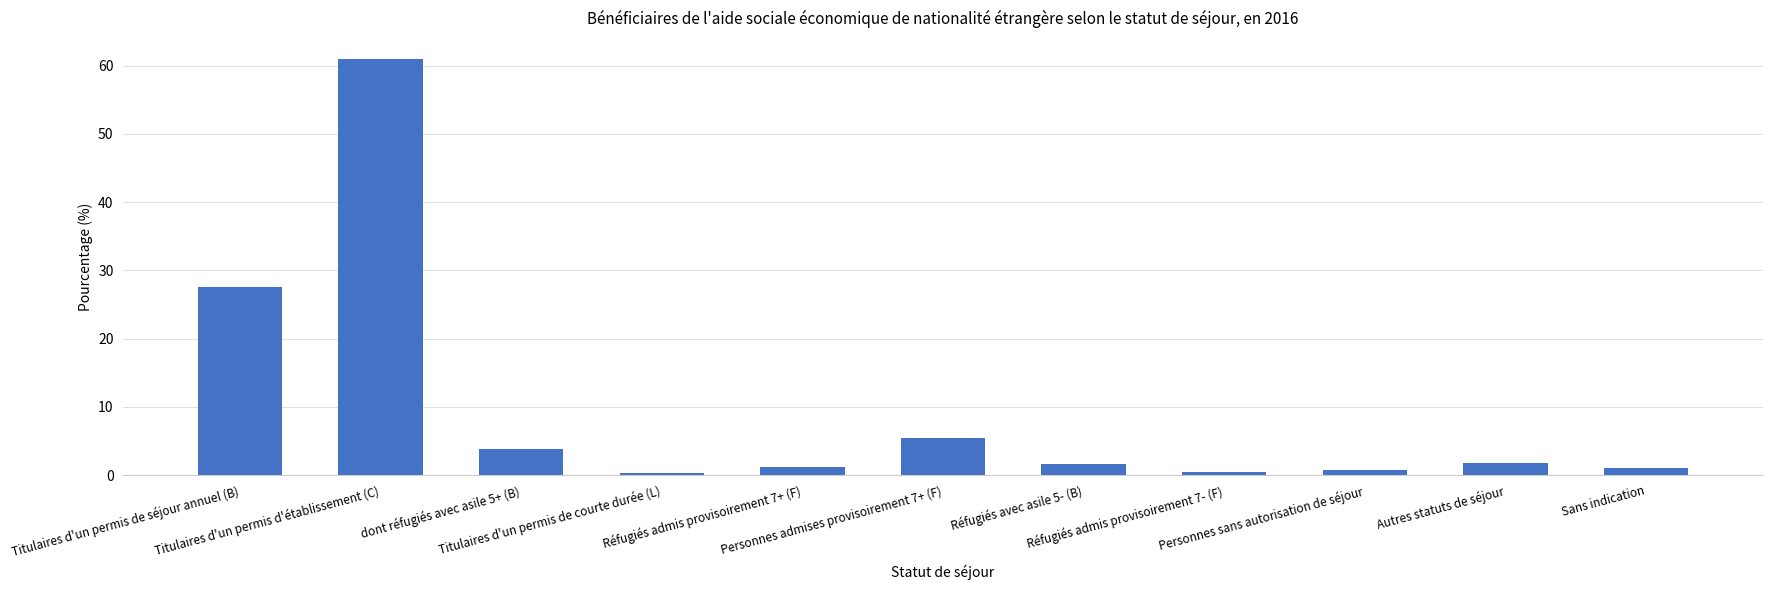

What is the maximum value shown in the chart?

61.0